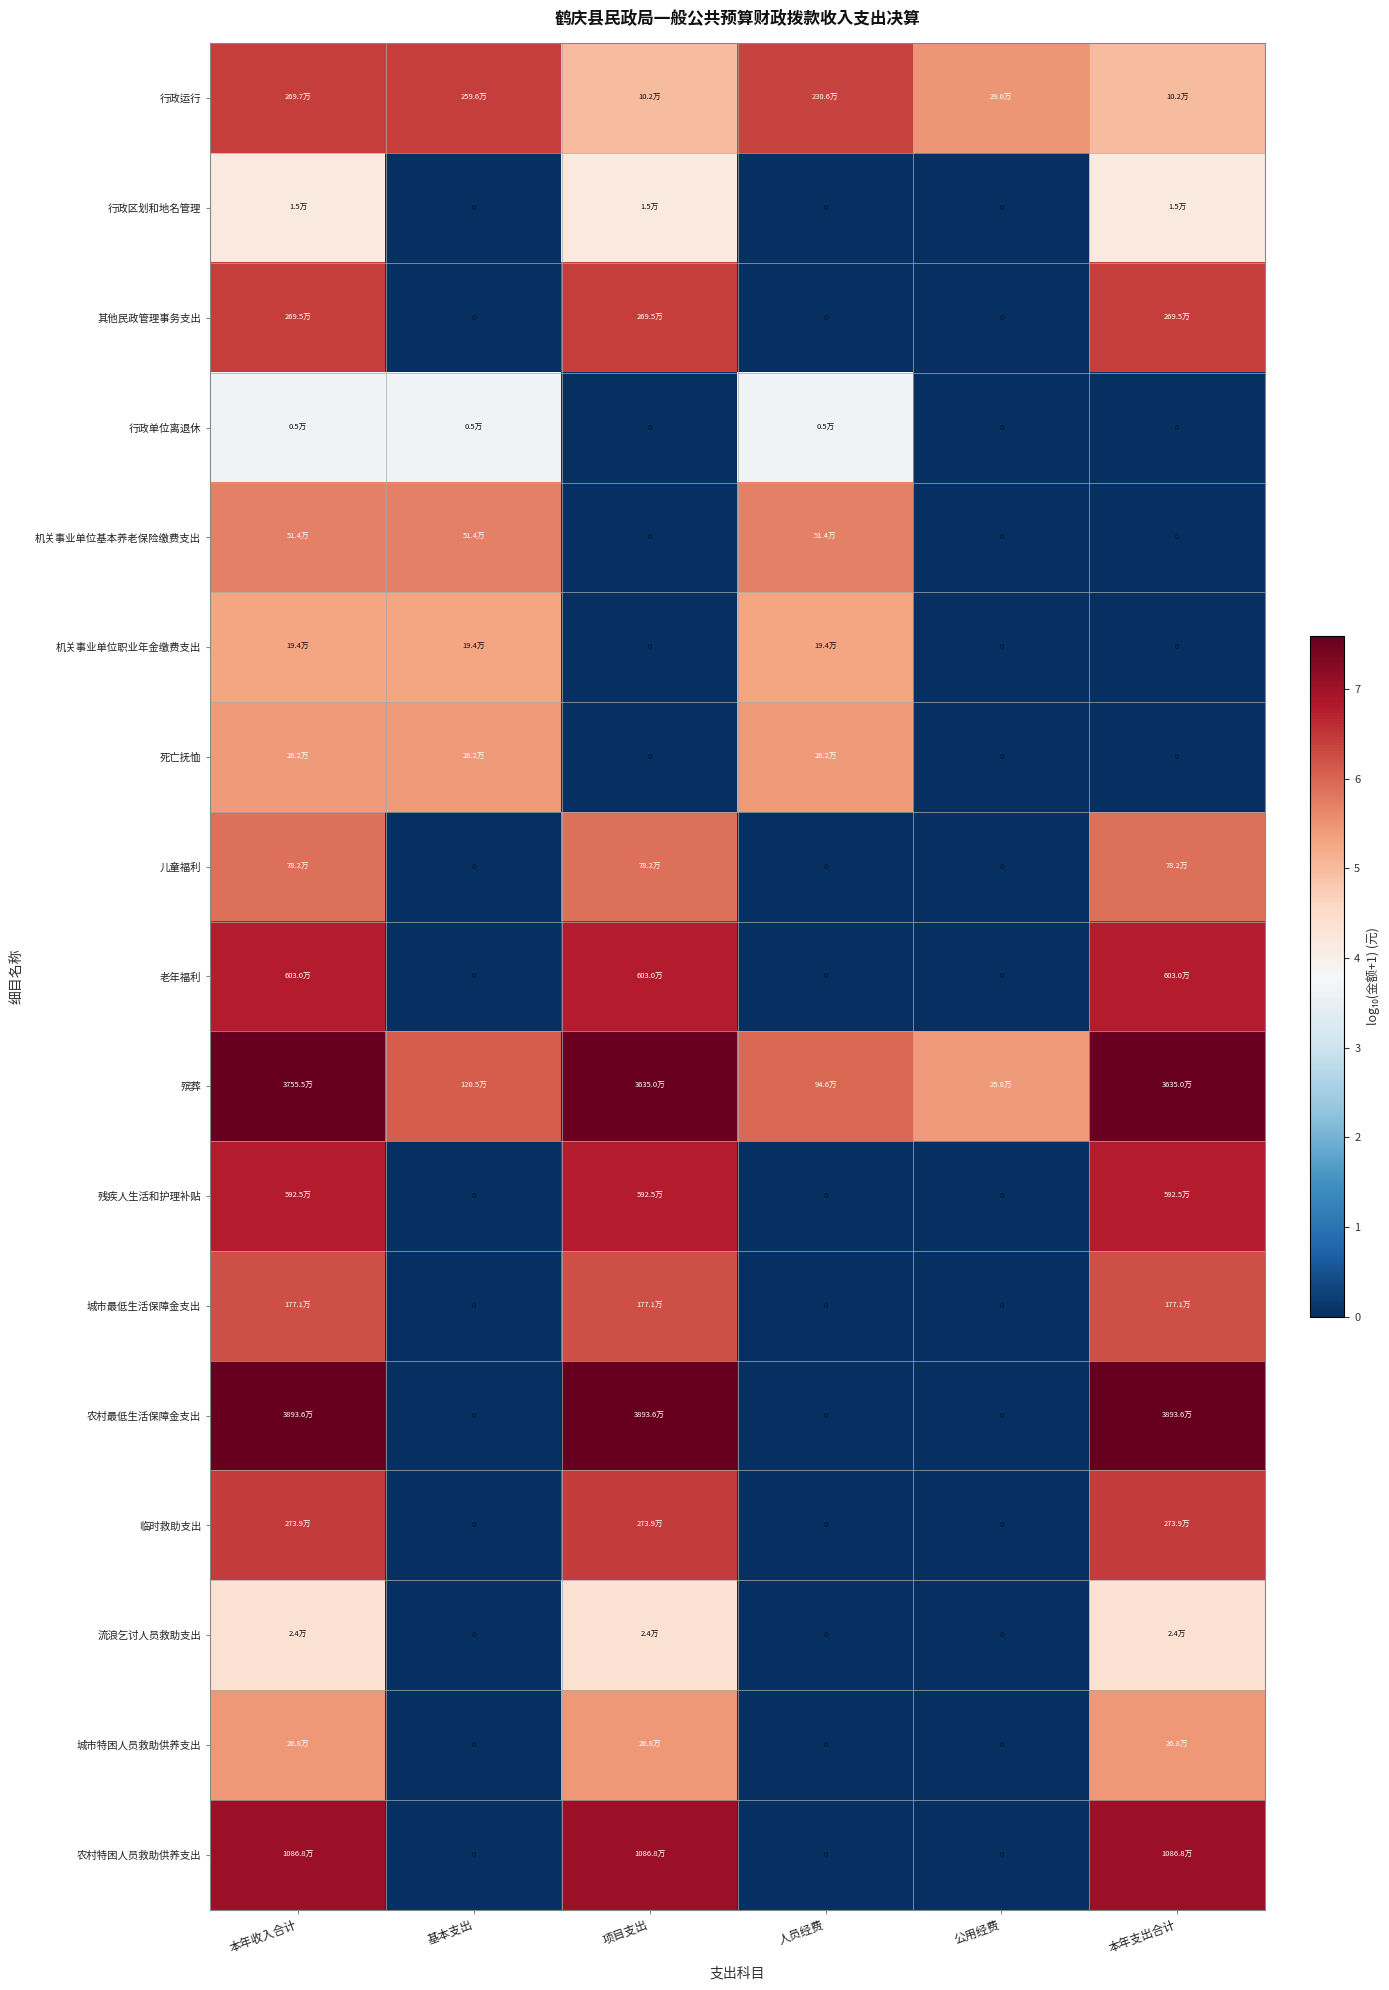

Rank the series by their maximum value, from highest to lowest.

农村最低生活保障金支出, 殡葬, 农村特困人员救助供养支出, 老年福利, 残疾人生活和护理补贴, 临时救助支出, 行政运行, 其他民政管理事务支出, 城市最低生活保障金支出, 儿童福利, 机关事业单位基本养老保险缴费支出, 城市特困人员救助供养支出, 死亡抚恤, 机关事业单位职业年金缴费支出, 流浪乞讨人员救助支出, 行政区划和地名管理, 行政单位离退休